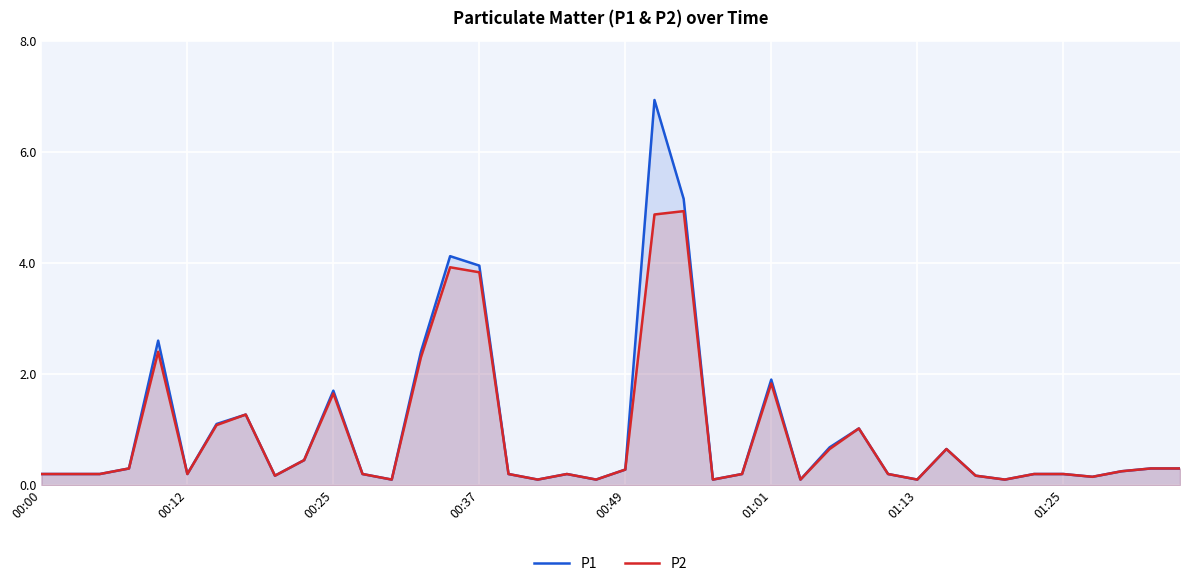

How many interior local valleys does the P1 series have?

10